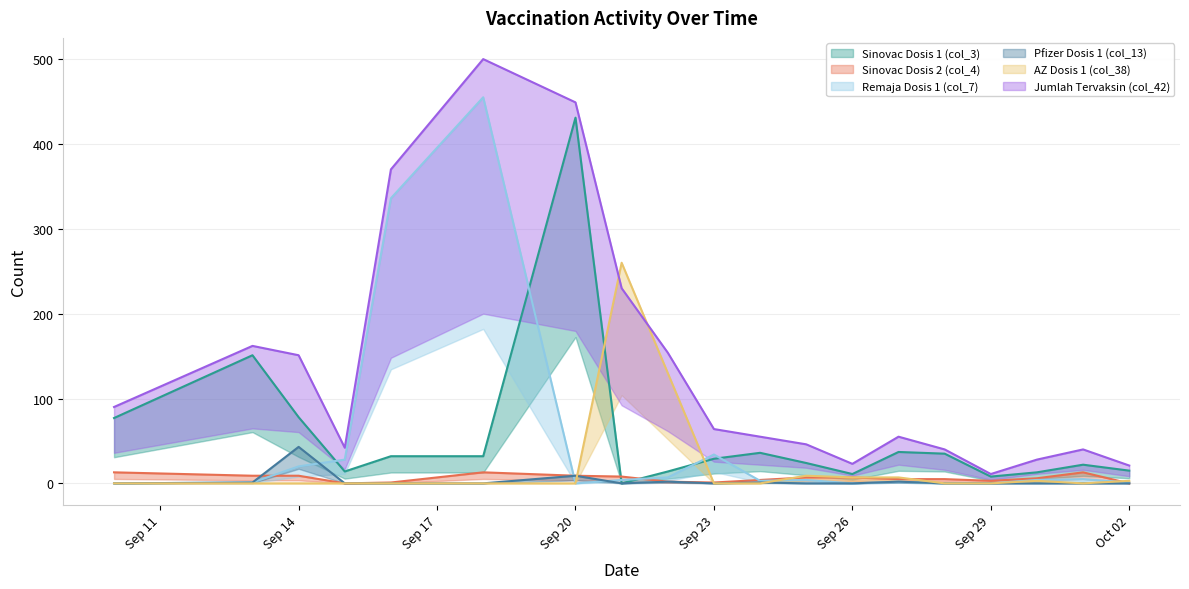

What is the label of the 12th point from the right?

2021-09-21